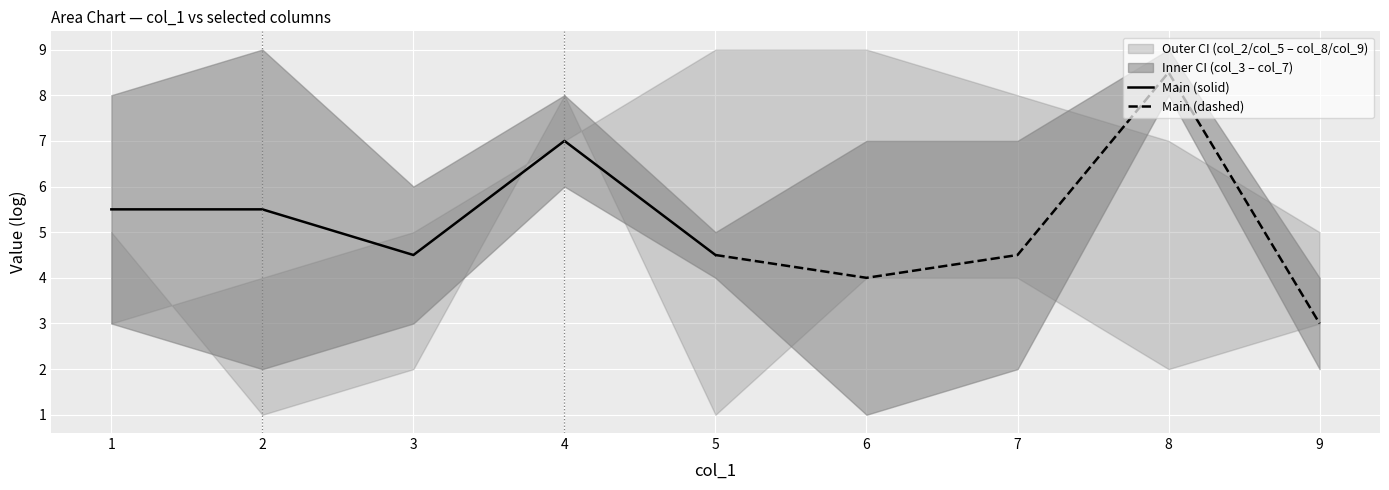

True or false: Main (solid) and Main (dashed) intersect in this chart.

True